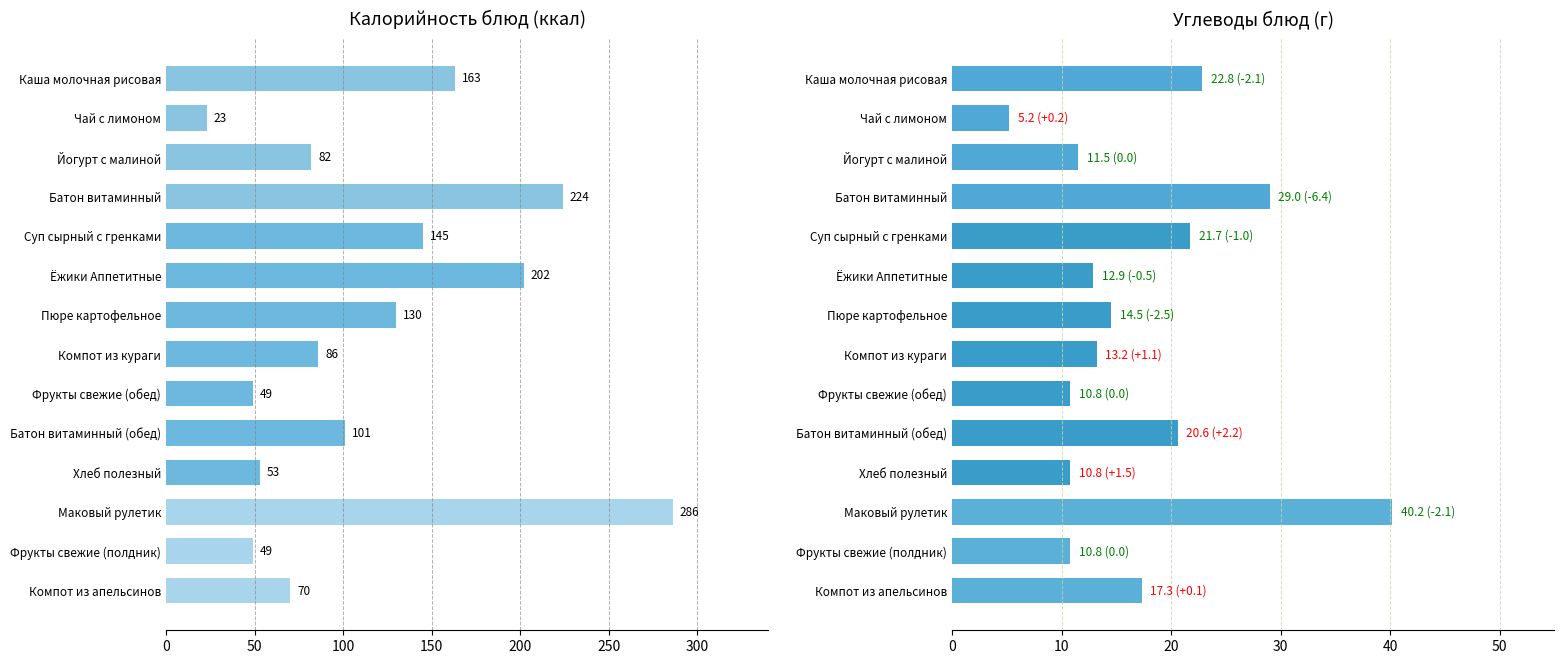

At Йогурт с малиной, list the series in order from smallest to largest.

Углеводы, Калорийность